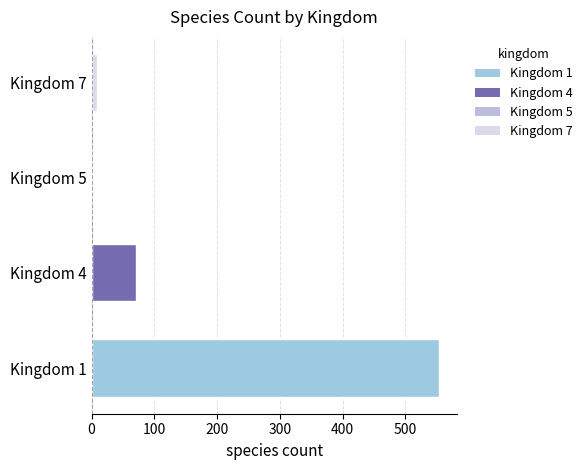

How many categories are shown in the chart?

4